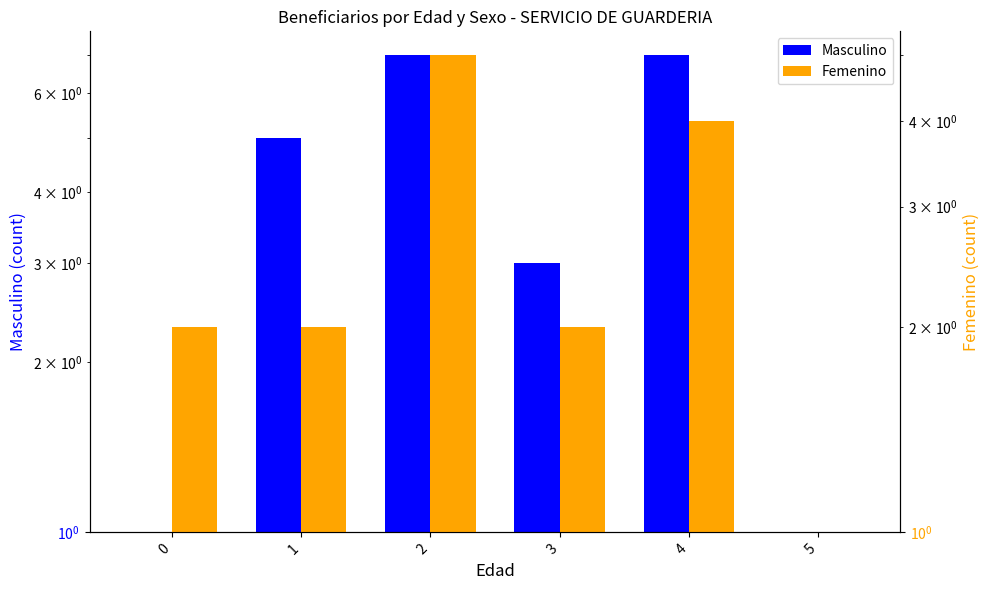

Reading left to right, transcribe all the data shown in this chart.

Masculino: 1	5	7	3	7	1
Femenino: 2	2	5	2	4	1